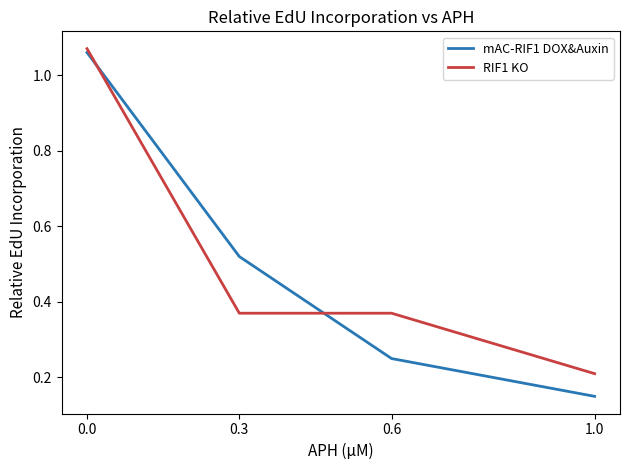

At which label does RIF1 KO reach its minimum?

1.0